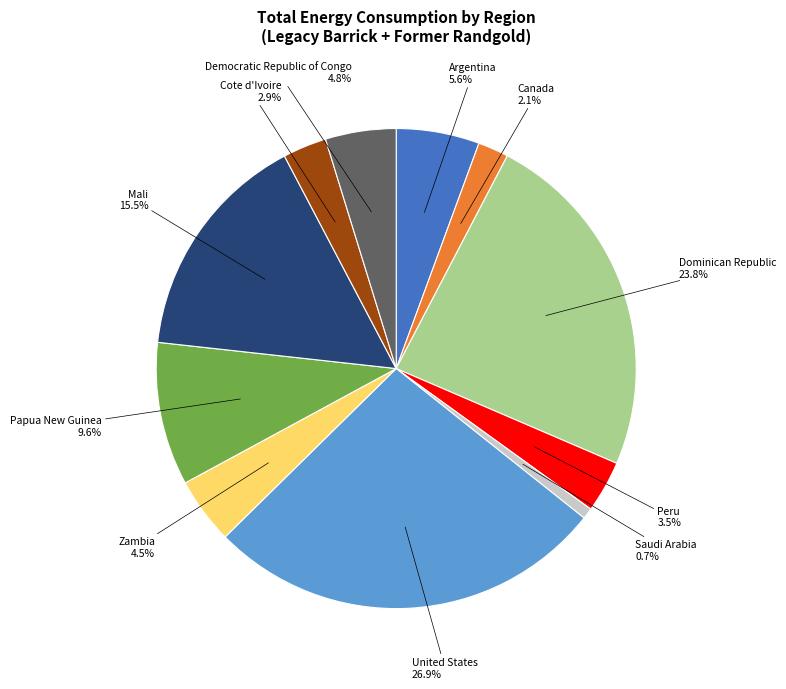

Approximately how many times larger is the value at Argentina compared to Peru?

1.6